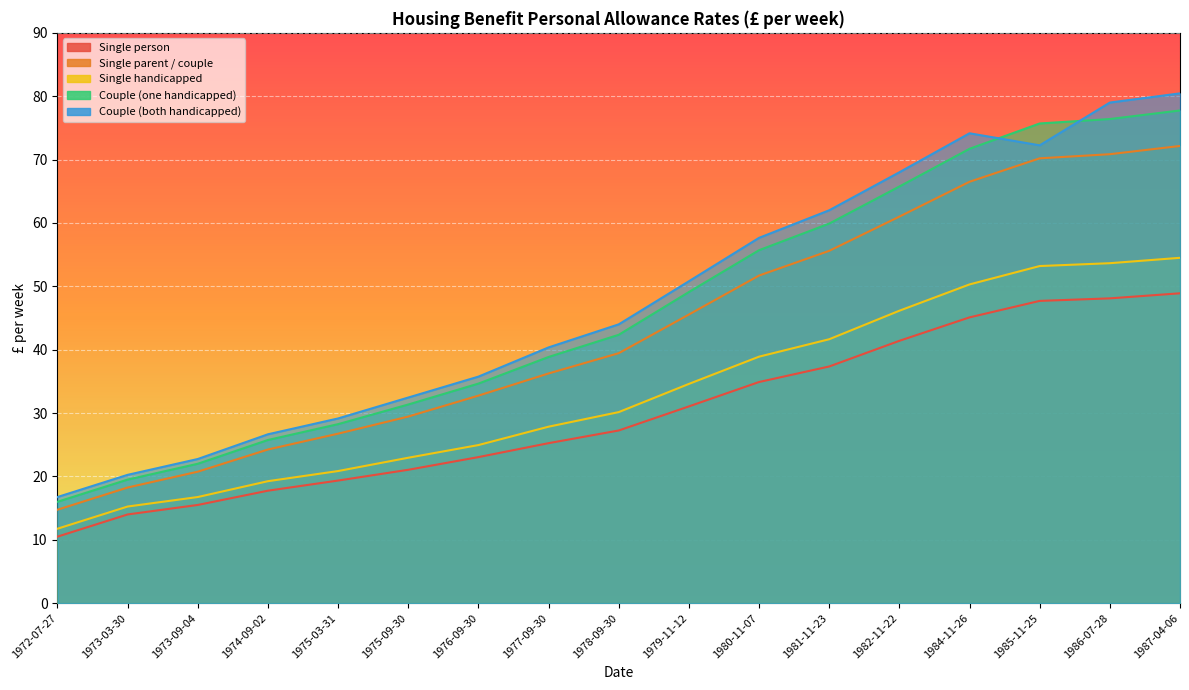

Reading right to left, what are all the values shown in this chart?

Single person: 1987-04-06=48.9	1986-07-28=48.1	1985-11-25=47.7	1984-11-26=45.1	1982-11-22=41.4	1981-11-23=37.4	1980-11-07=34.9	1979-11-12=31.1	1978-09-30=27.2	1977-09-30=25.2	1976-09-30=23.1	1975-09-30=21.1	1975-03-31=19.4	1974-09-02=17.8	1973-09-04=15.5	1973-03-30=14.0	1972-07-27=10.5
Single parent / couple: 1987-04-06=72.2	1986-07-28=70.8	1985-11-25=70.2	1984-11-26=66.5	1982-11-22=61.0	1981-11-23=55.6	1980-11-07=51.7	1979-11-12=45.5	1978-09-30=39.5	1977-09-30=36.2	1976-09-30=32.8	1975-09-30=29.4	1975-03-31=26.8	1974-09-02=24.2	1973-09-04=20.8	1973-03-30=18.2	1972-07-27=14.8
Single handicapped: 1987-04-06=54.5	1986-07-28=53.6	1985-11-25=53.2	1984-11-26=50.3	1982-11-22=46.1	1981-11-23=41.6	1980-11-07=38.9	1979-11-12=34.6	1978-09-30=30.1	1977-09-30=27.9	1976-09-30=24.9	1975-09-30=22.9	1975-03-31=20.9	1974-09-02=19.2	1973-09-04=16.8	1973-03-30=15.2	1972-07-27=11.8
Couple (one handicapped): 1987-04-06=77.8	1986-07-28=76.4	1985-11-25=75.7	1984-11-26=71.7	1982-11-22=65.8	1981-11-23=59.9	1980-11-07=55.7	1979-11-12=49.1	1978-09-30=42.4	1977-09-30=38.9	1976-09-30=34.6	1975-09-30=31.4	1975-03-31=28.2	1974-09-02=25.8	1973-09-04=22.0	1973-03-30=19.5	1972-07-27=16.0
Couple (both handicapped): 1987-04-06=80.5	1986-07-28=79.0	1985-11-25=72.2	1984-11-26=74.2	1982-11-22=68.0	1981-11-23=62.0	1980-11-07=57.6	1979-11-12=50.8	1978-09-30=44.0	1977-09-30=40.4	1976-09-30=35.8	1975-09-30=32.5	1975-03-31=29.1	1974-09-02=26.6	1973-09-04=22.8	1973-03-30=20.2	1972-07-27=16.8